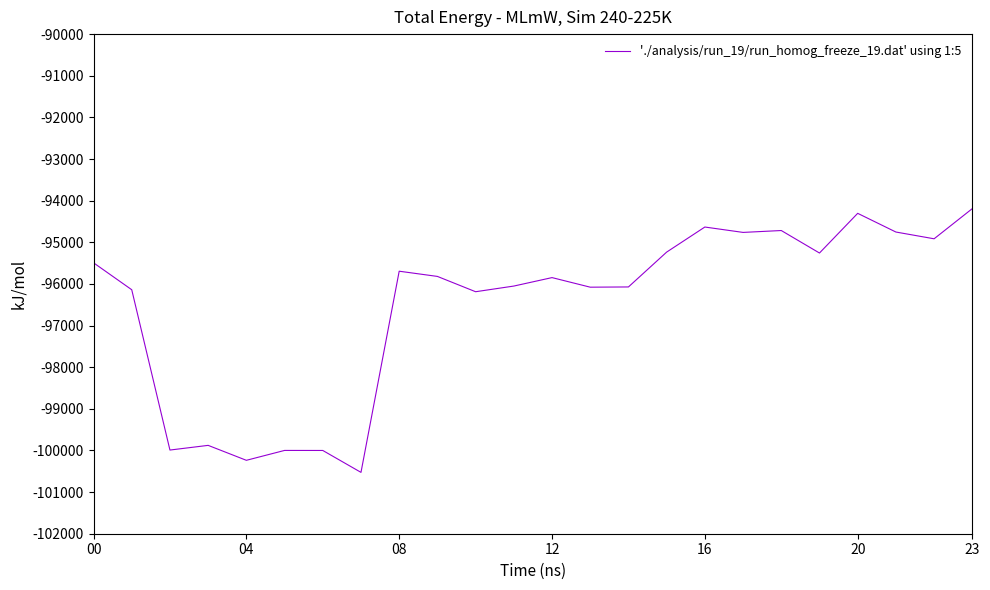

What is the greatest value displayed?

-94191.3